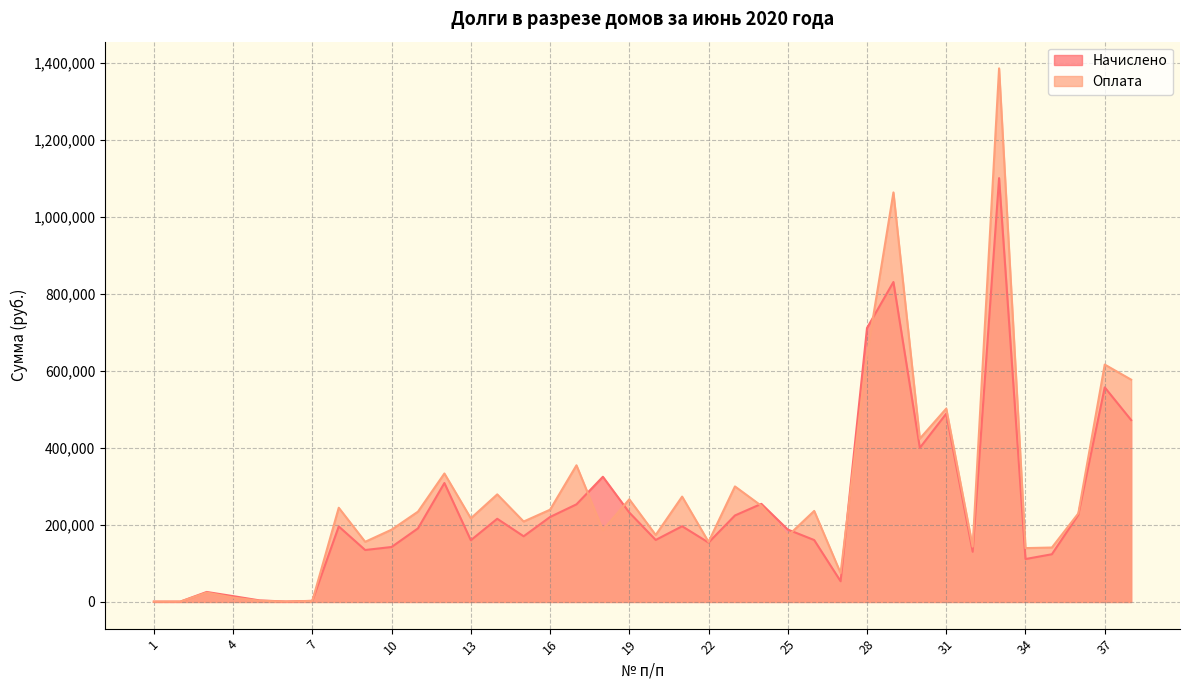

How many lines are shown in the chart?

2